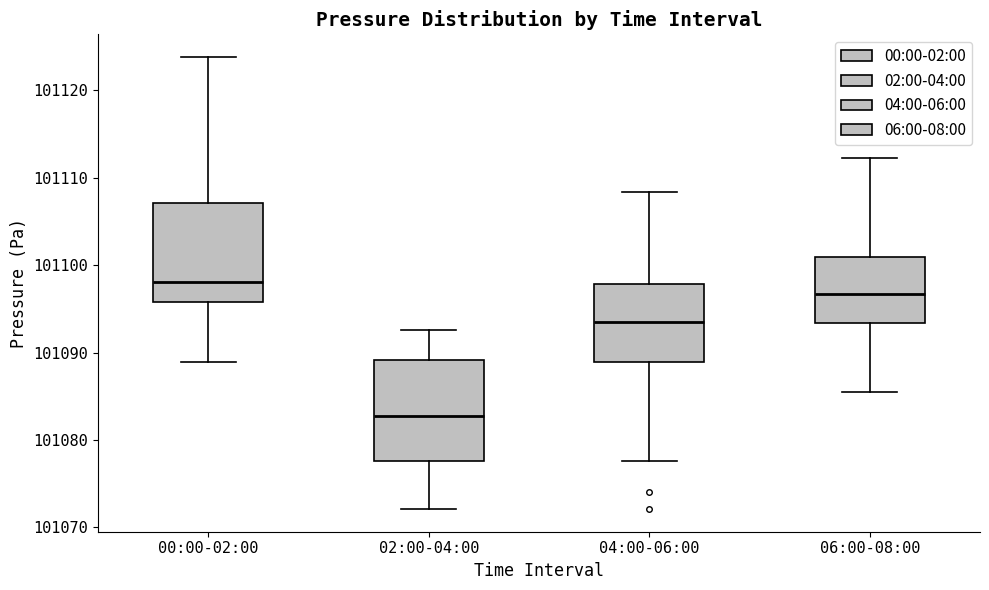

Reading left to right, transcribe this box plot: for each box, give where its median line is, the range the box spans, and where its two whiskers end, as read against the y-axis. The values are not printed on the chart, so give them approximately, as read against the axis.

00:00-02:00: median 101098, box 101096 to 101107, whiskers 101089 to 101124
02:00-04:00: median 101083, box 101078 to 101089, whiskers 101072 to 101093
04:00-06:00: median 101093, box 101089 to 101098, whiskers 101078 to 101108
06:00-08:00: median 101097, box 101093 to 101101, whiskers 101086 to 101112